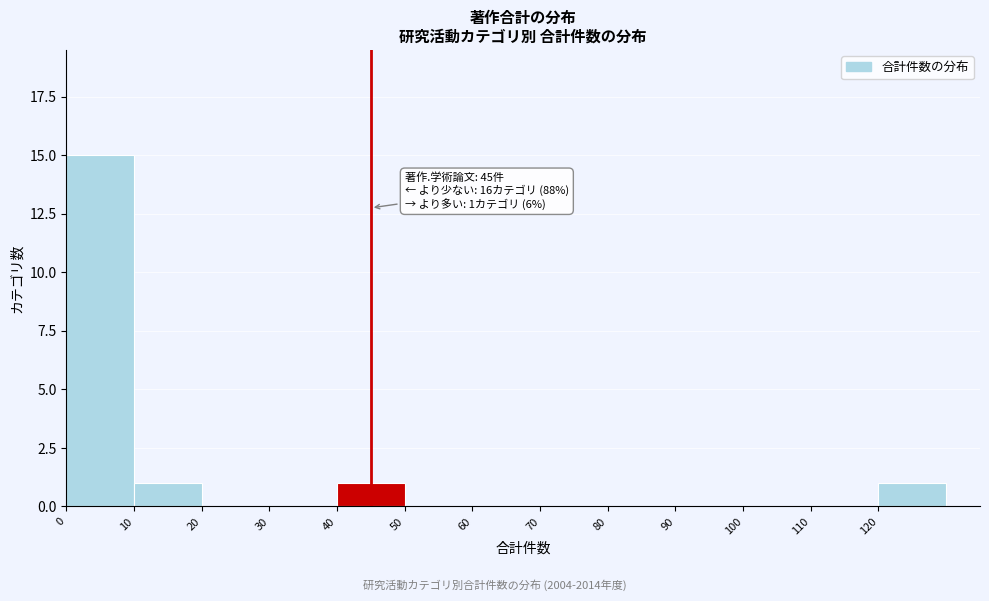

Which range on the x-axis has the tallest bar?

0 to 10